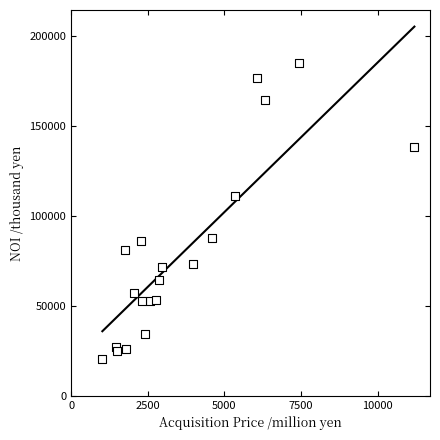

What Y value in the scatter plot is closest to 102841?

111441